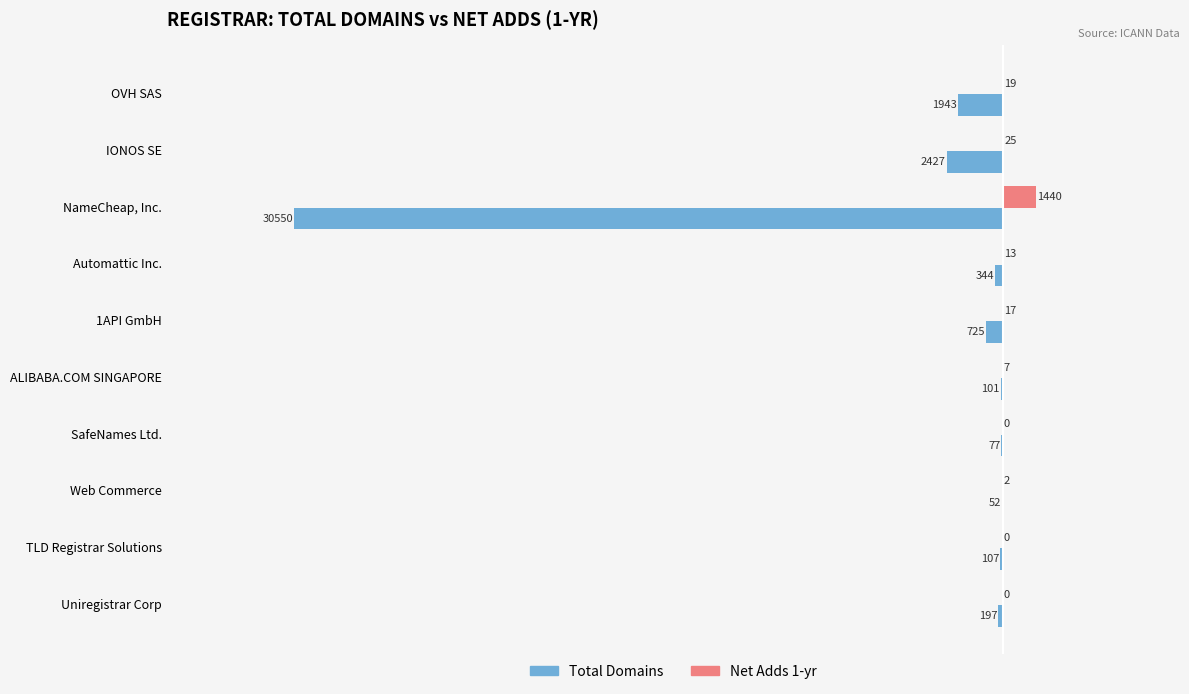

What is the greatest value displayed?

1440